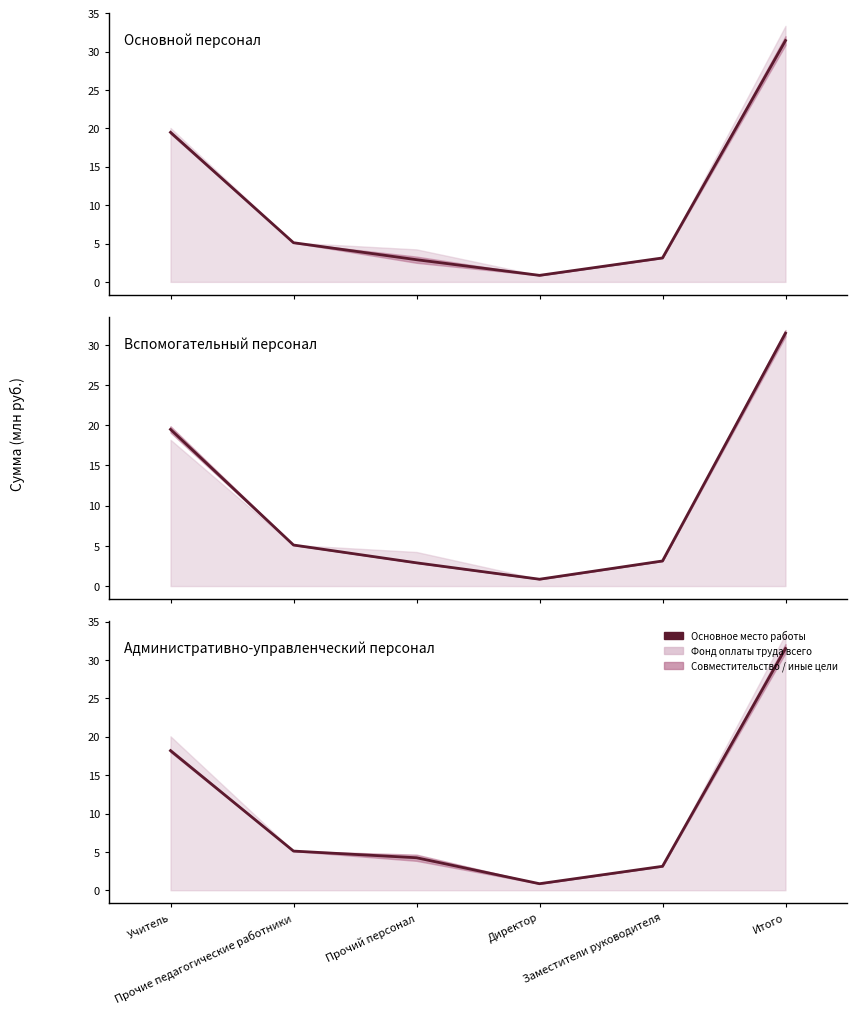

Which series has the largest total across all categories?

За счет субсидии на выполнение задания